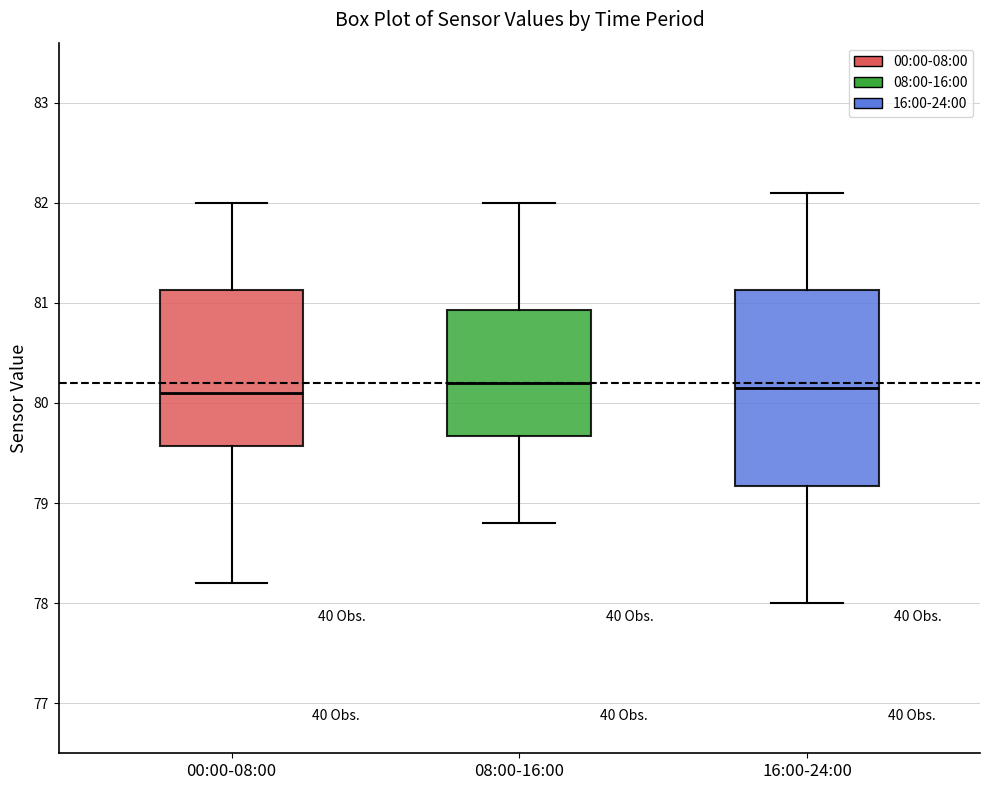

Where is the lower edge of the box for 16:00-24:00 on the y-axis? The values are not printed on the chart, so give them approximately, as read against the axis.

79.2